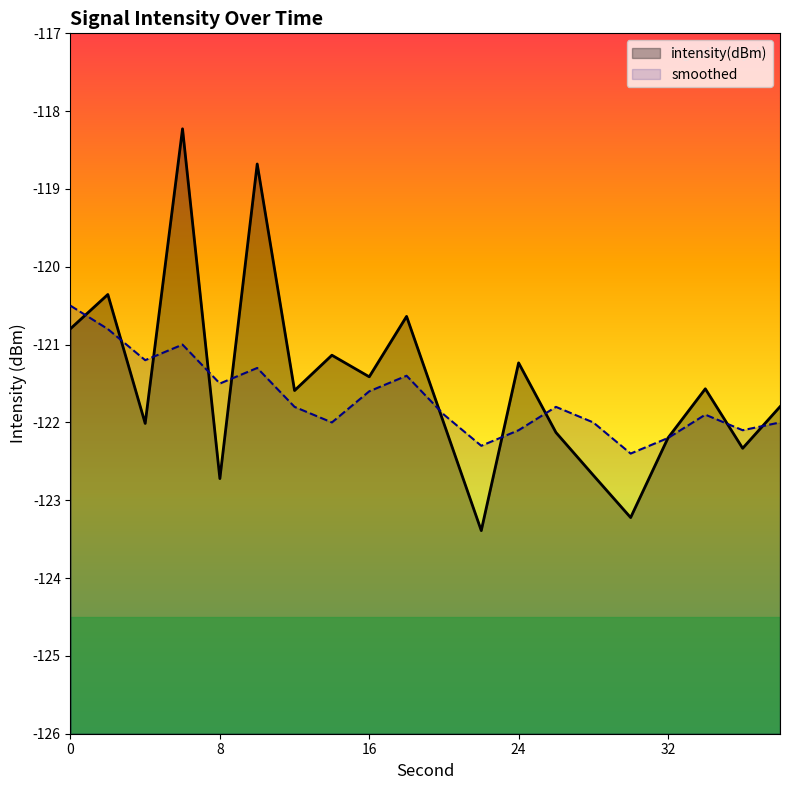

What is the value of the intensity(dBm) point at the 7th from the left?

-121.6